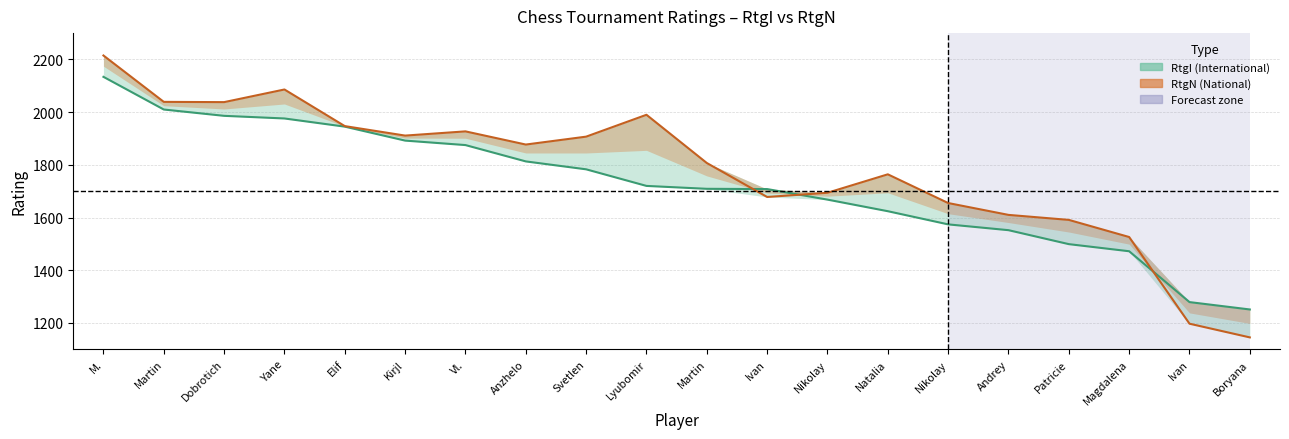

Read the RtgI value at Nikolay, to the nearest 10.

1670